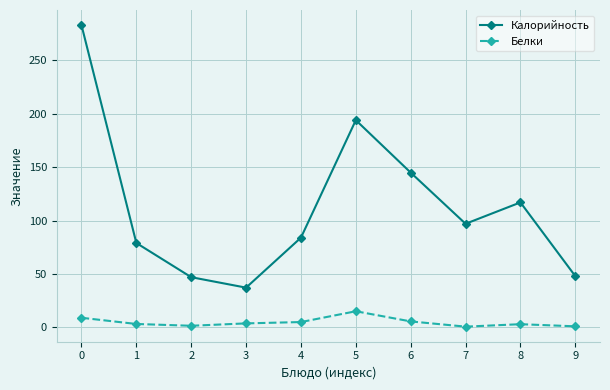

What is the difference between the highest and lowest values at 4?

79.0